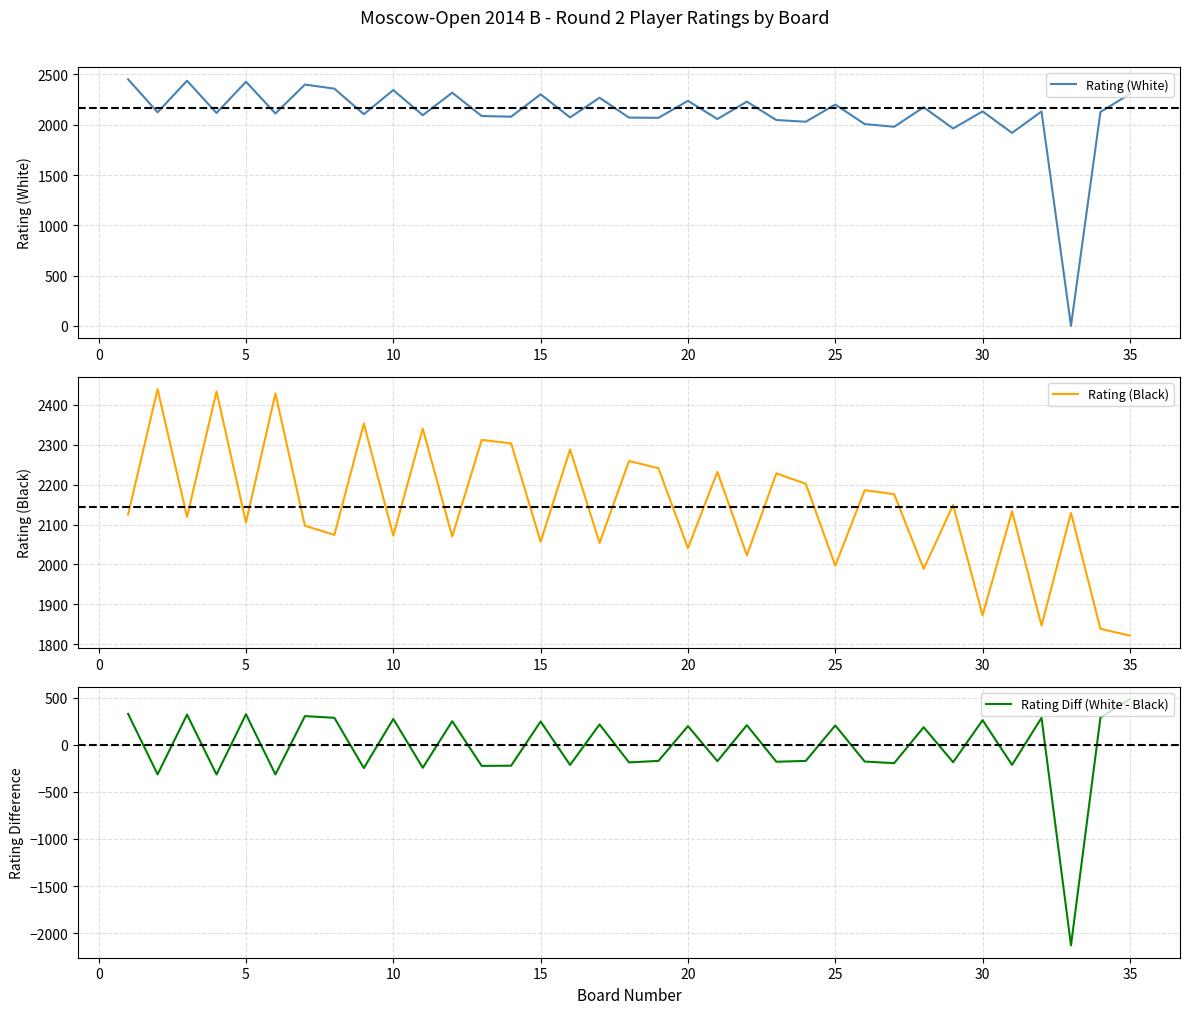

What is the average value of the Rating (White) series?

2108